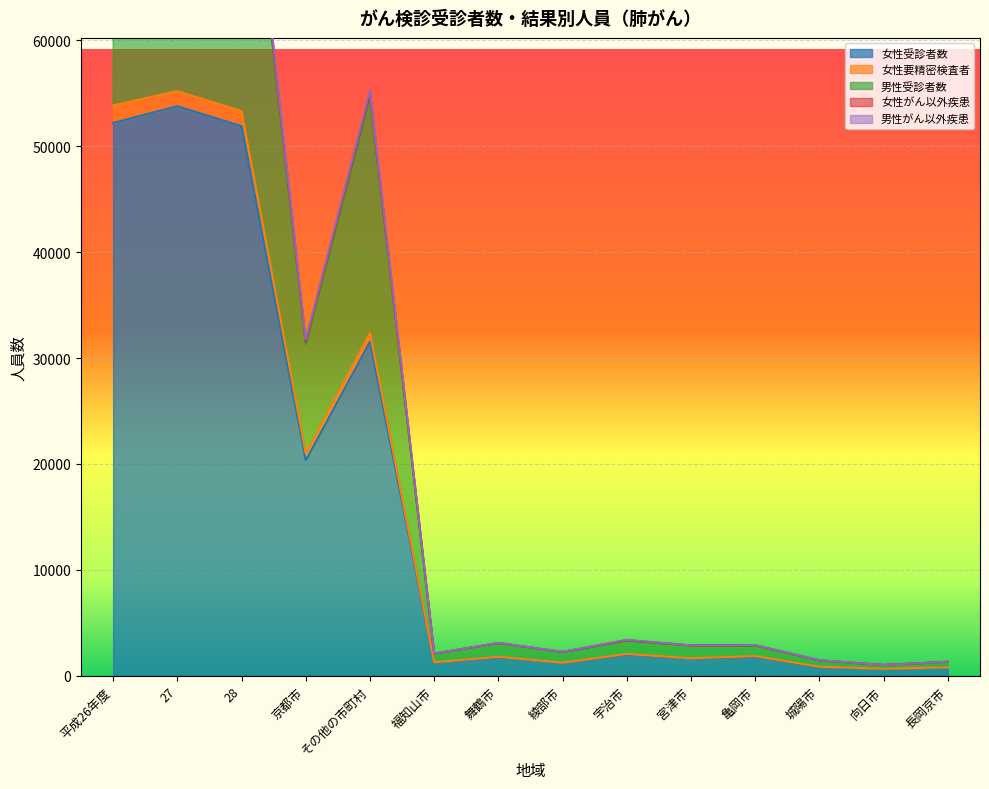

The 女性受診者数 series shows 1774 at 亀岡市. True or false?

True